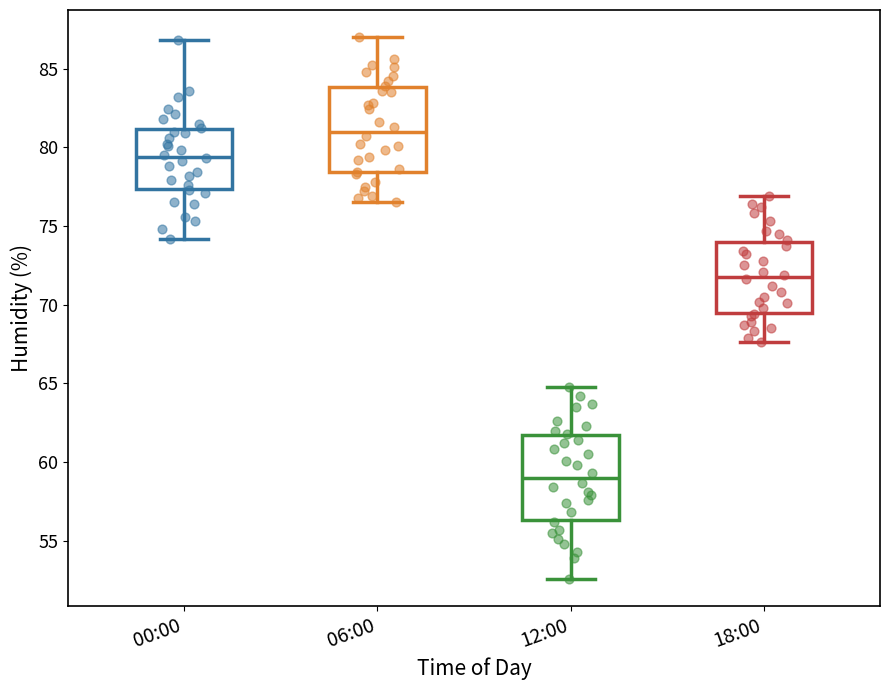

Reading left to right, read every box against the y-axis: the position of its median line, the range the box covers, and the ends of its whiskers. The values are not printed on the chart, so give them approximately, as read against the axis.

00:00: median 79.5, box 77.5 to 81.0, whiskers 74.0 to 87.0
06:00: median 81.0, box 78.5 to 84.0, whiskers 76.5 to 87.0
12:00: median 59.0, box 56.5 to 61.5, whiskers 52.5 to 65.0
18:00: median 72.0, box 69.5 to 74.0, whiskers 67.5 to 77.0